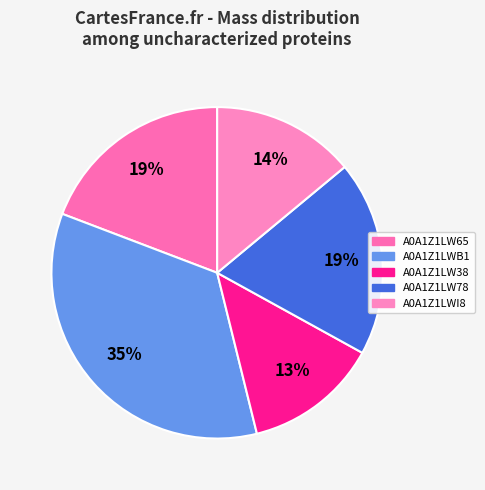

True or false: A0A1Z1LW38 accounts for 13% of the total.

True